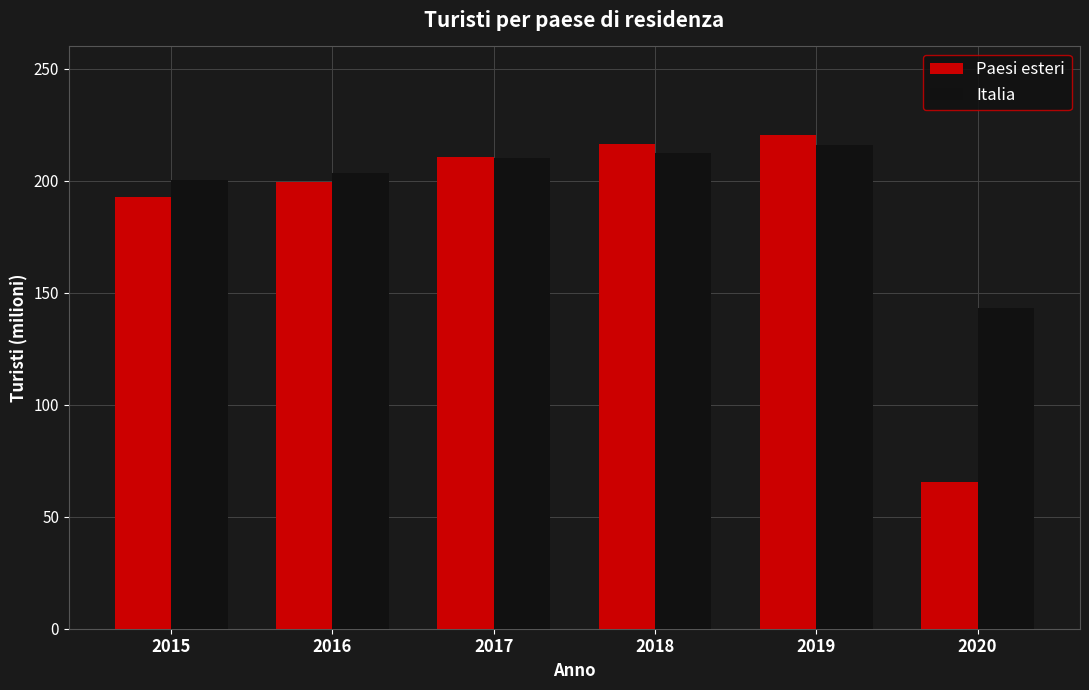

Which series has the largest total across all categories?

Italia